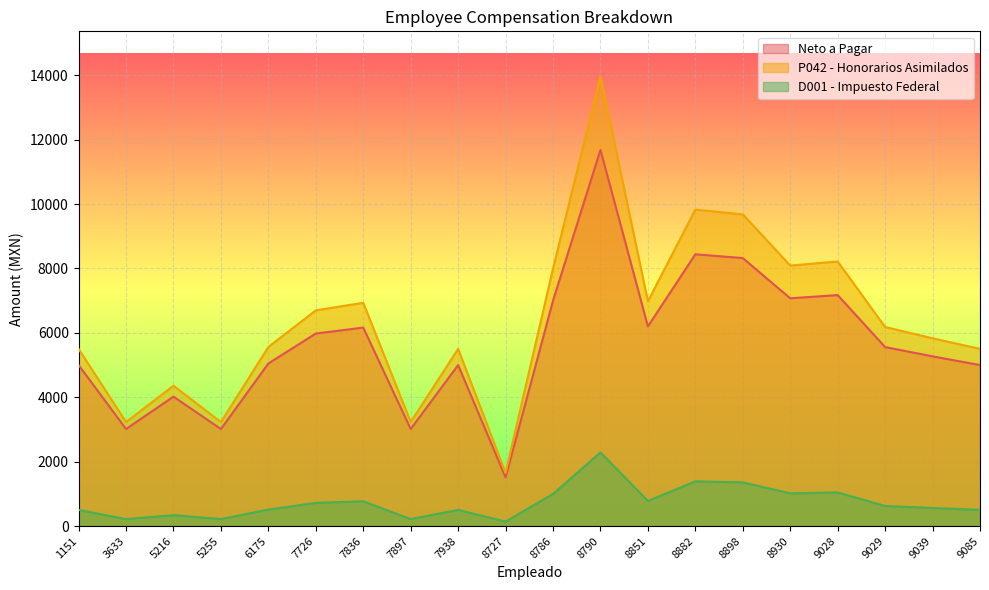

How many interior local peaks does the Neto a Pagar series have?

6